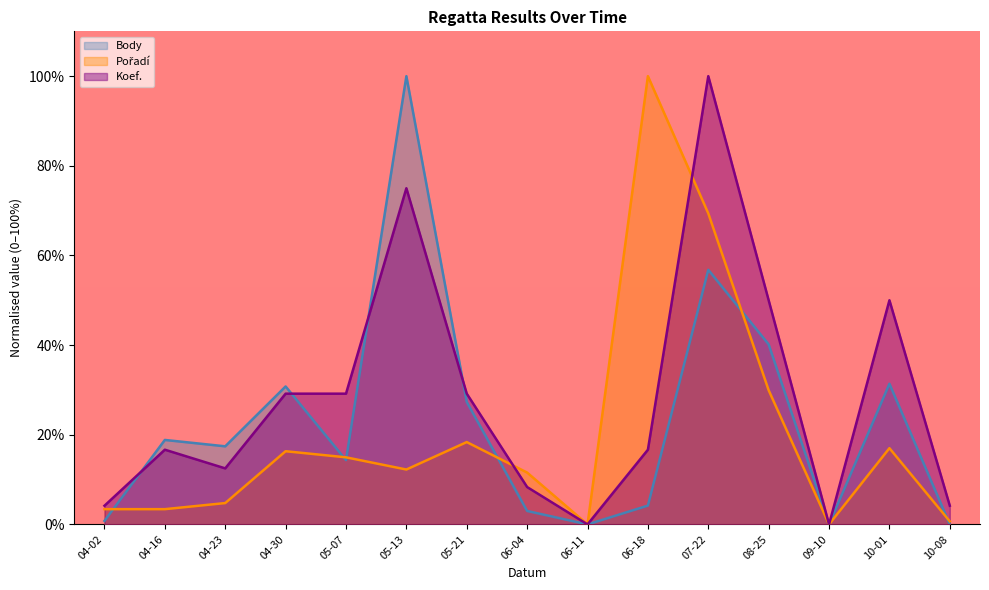

How many intersections are there between Pořadí and Koef.?

2